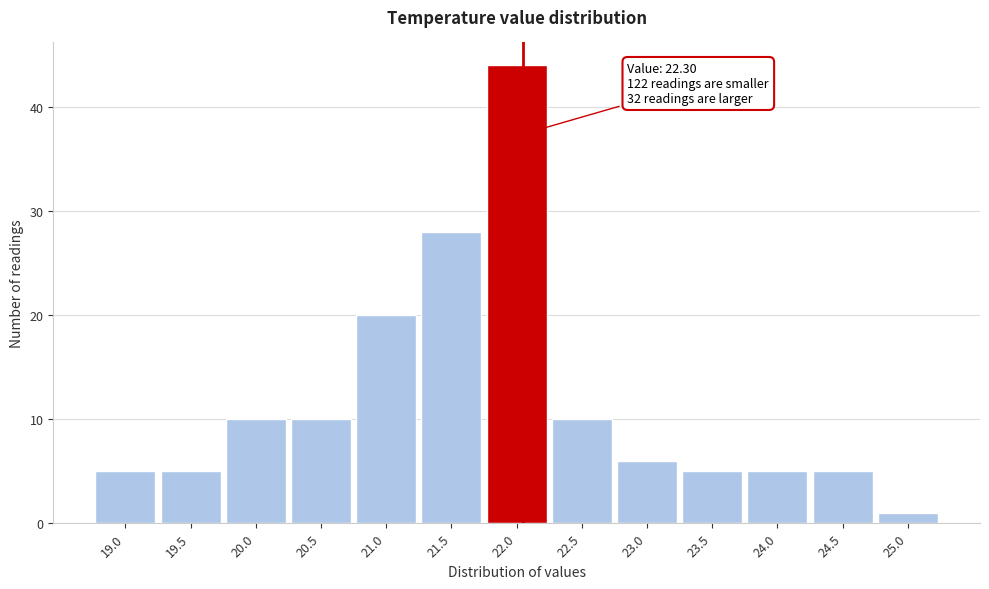

Reading left to right, what are all the values shown in this chart?

5	5	10	10	20	28	44	10	6	5	5	5	1